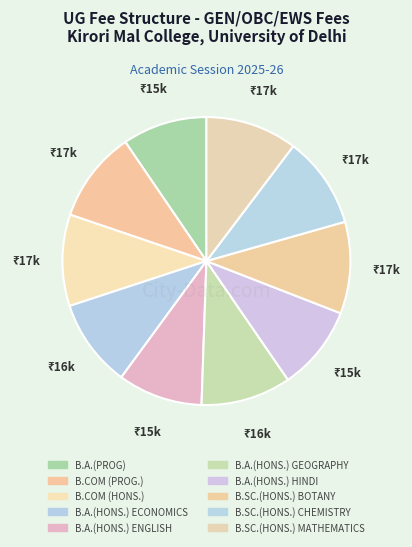

What is the smallest slice in the pie chart?

B.A.(PROG)